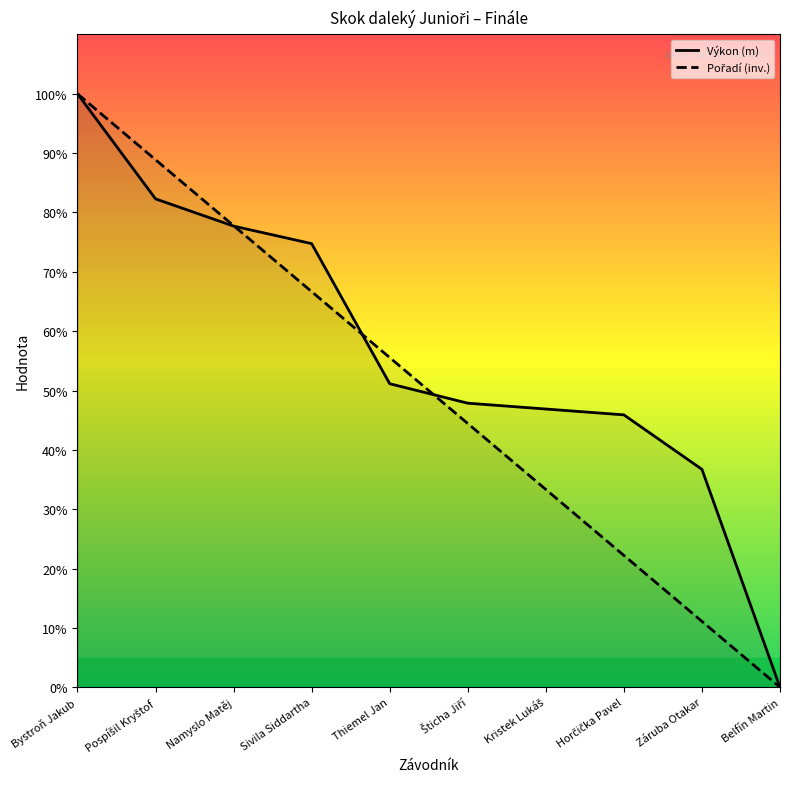

How many lines are shown in the chart?

2